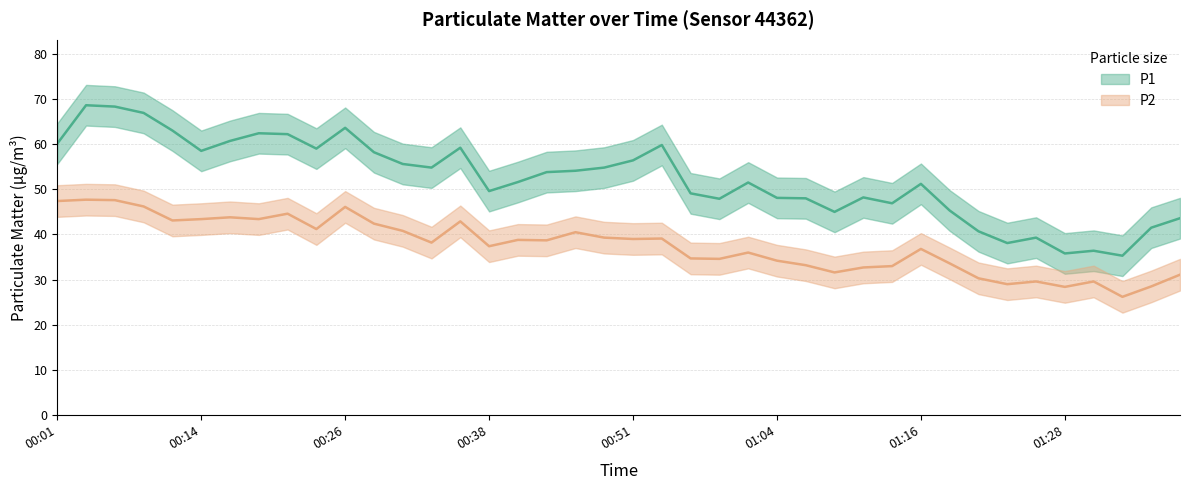

How many data points does each series have?

40